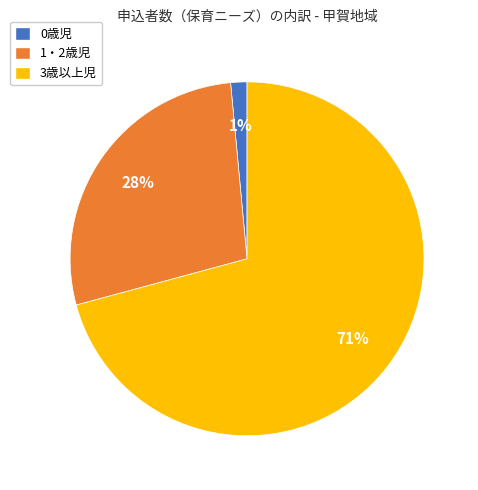

Is it true that 1・2歳児 is 19% of the pie?

False